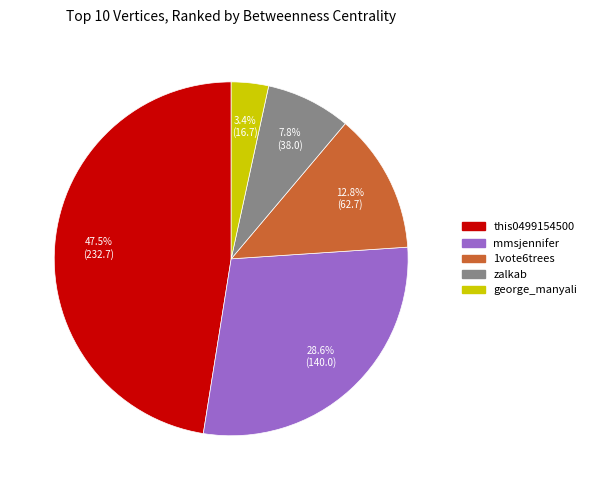

What is the largest slice in the pie chart?

this0499154500